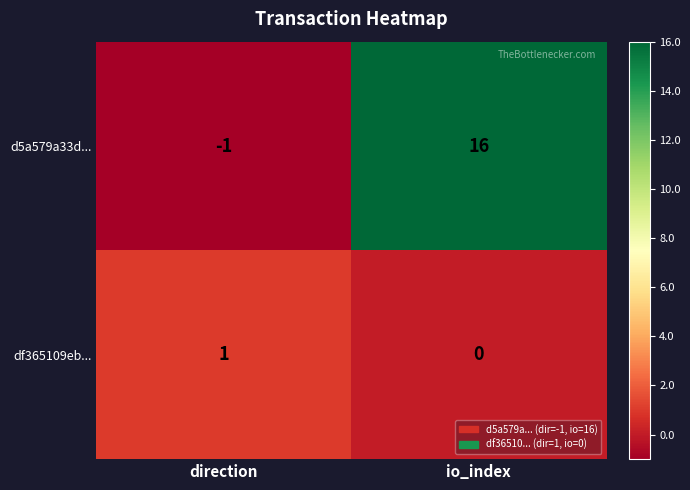

What is the minimum value shown in the chart?

-1